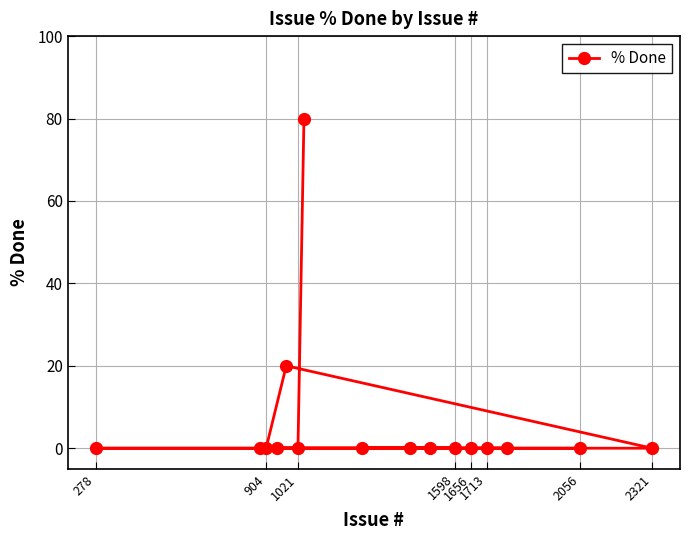

What is the average value?

6